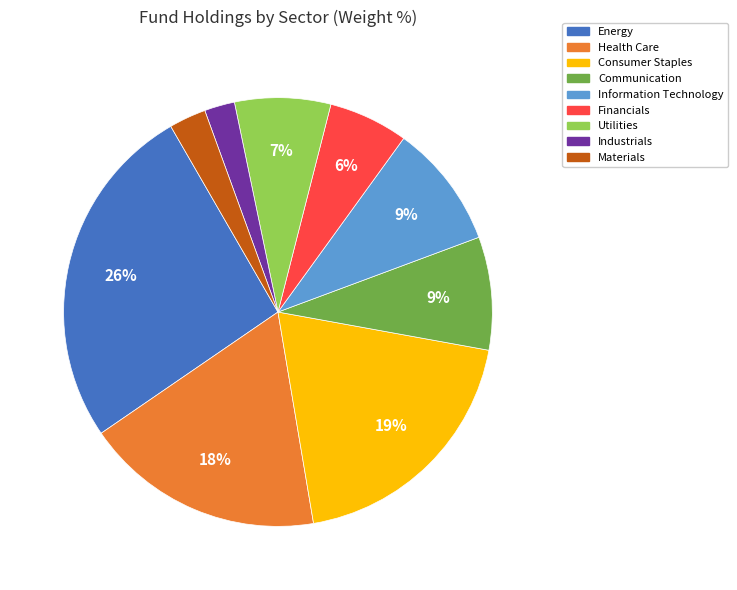

True or false: Health Care accounts for 25% of the total.

False